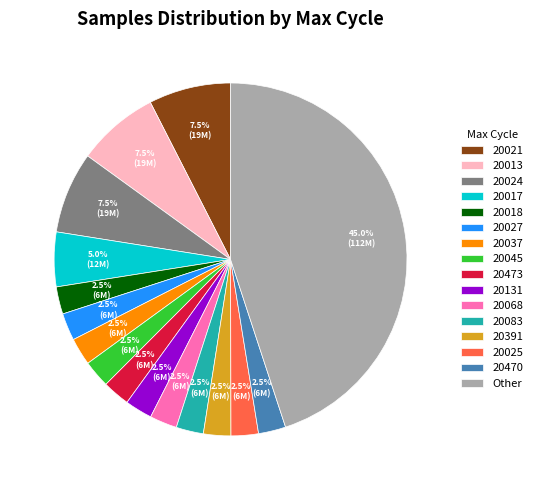

Which slice is the largest?

Other